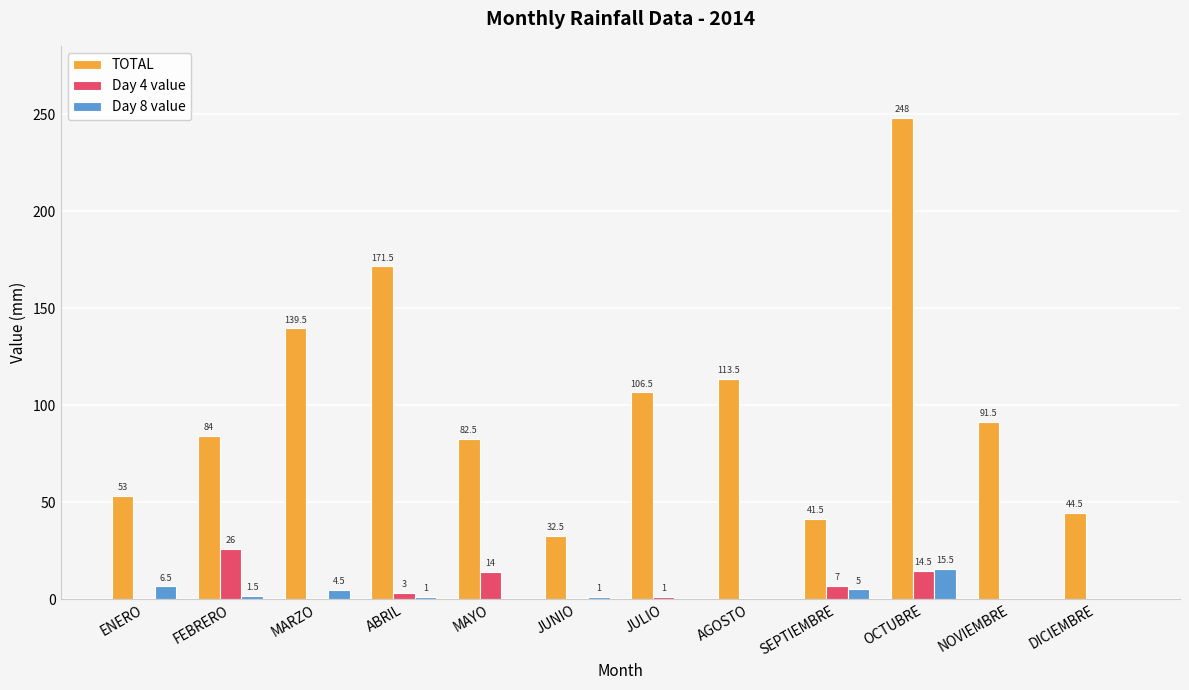

Is the value of Day 4 value at MAYO greater than the value of Day 8 value at MAYO?

Yes